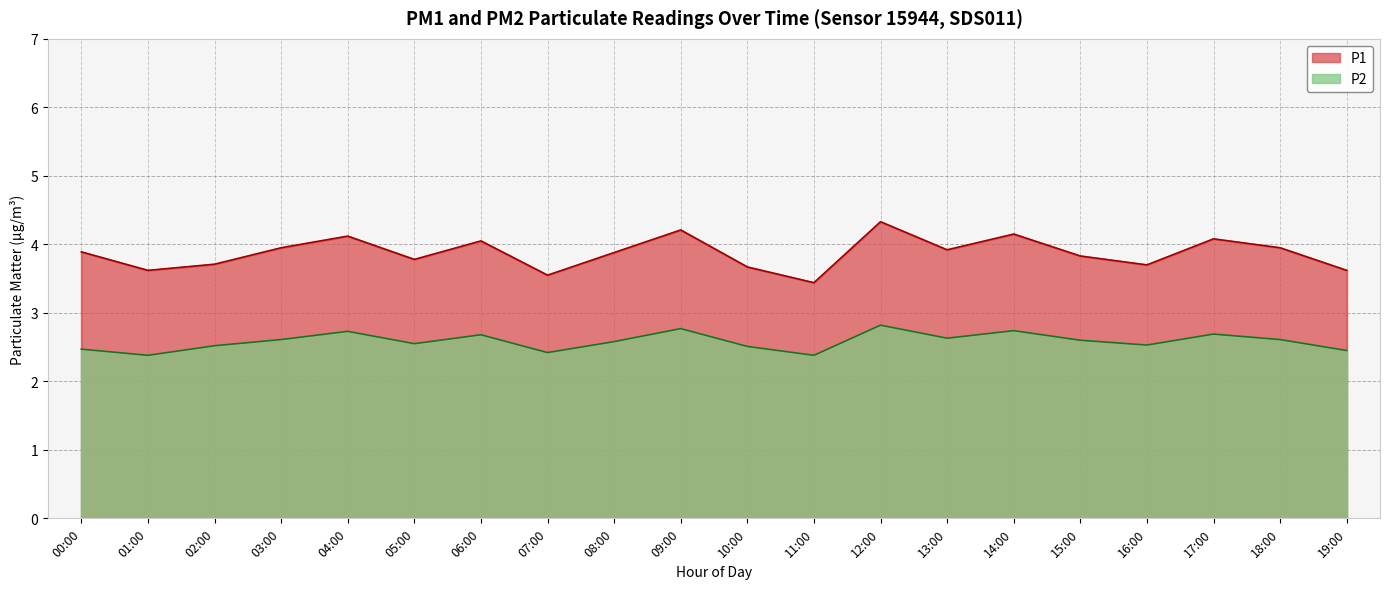

What is the label of the 15th point from the right?

05:00